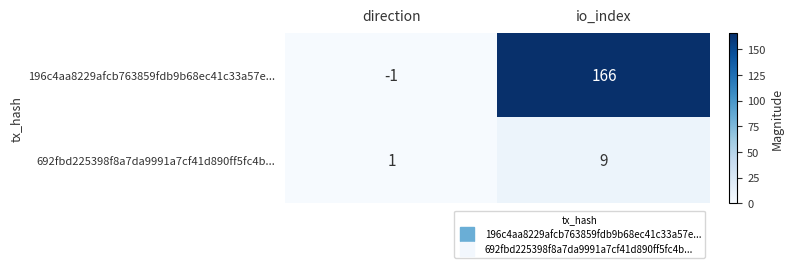

List the series in order of their overall mean, lowest first.

692fbd225398f8a7da9991a7cf41d890ff5fc4b..., 196c4aa8229afcb763859fdb9b68ec41c33a57e...